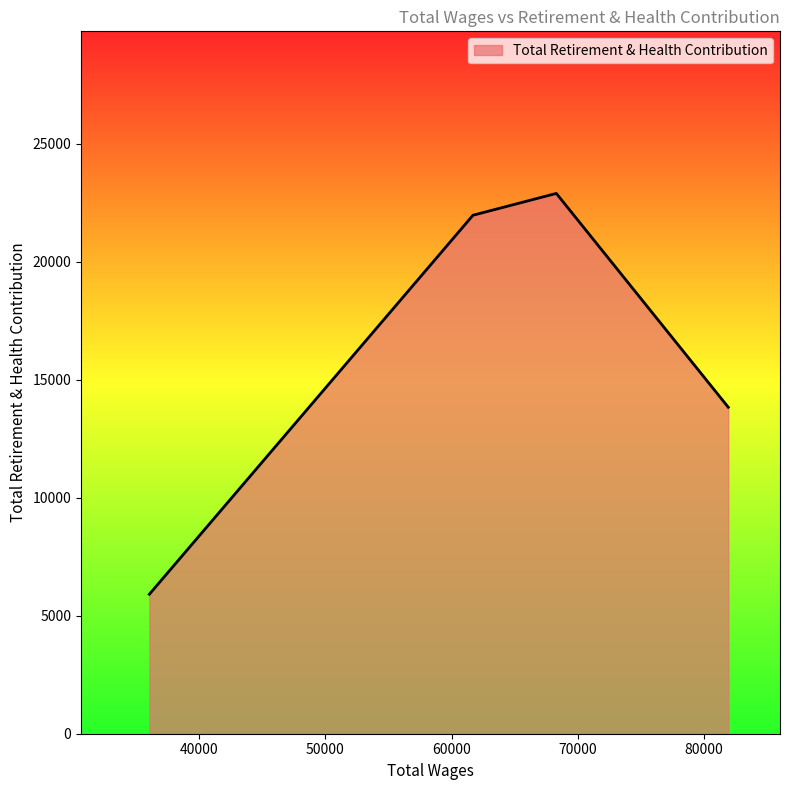

What is the minimum value shown in the chart?

5911